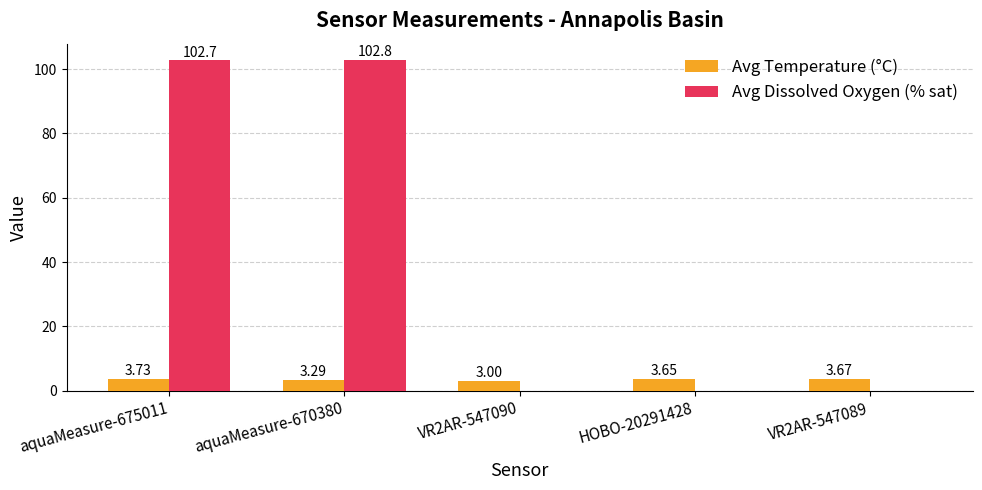

What is the sum of the Avg Temperature (°C) values at HOBO-20291428 and VR2AR-547090?

6.7